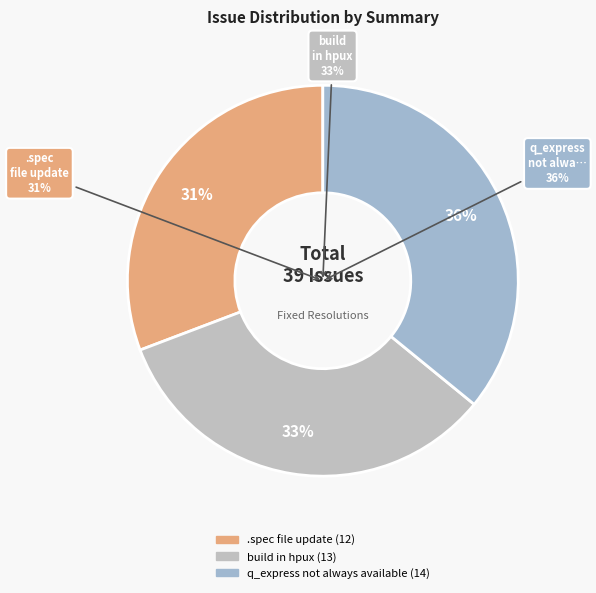

To the nearest percent, what is the average slice percentage?

33%